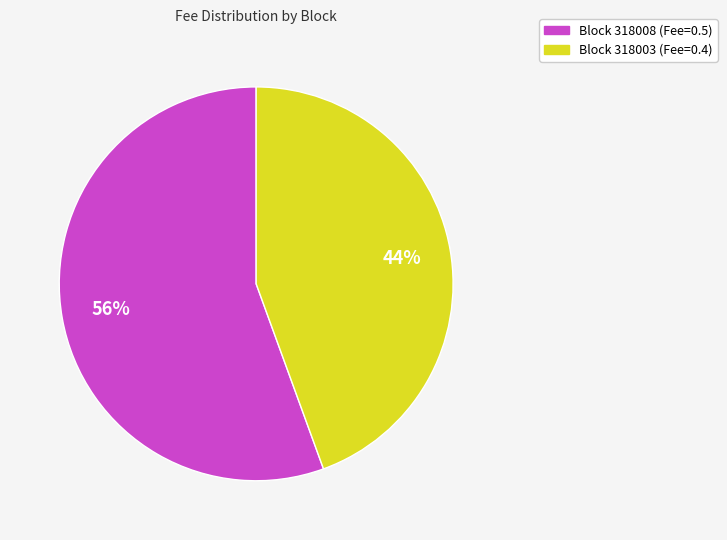

Which slice represents more than half of the pie?

Block 318008 (Fee=0.5)